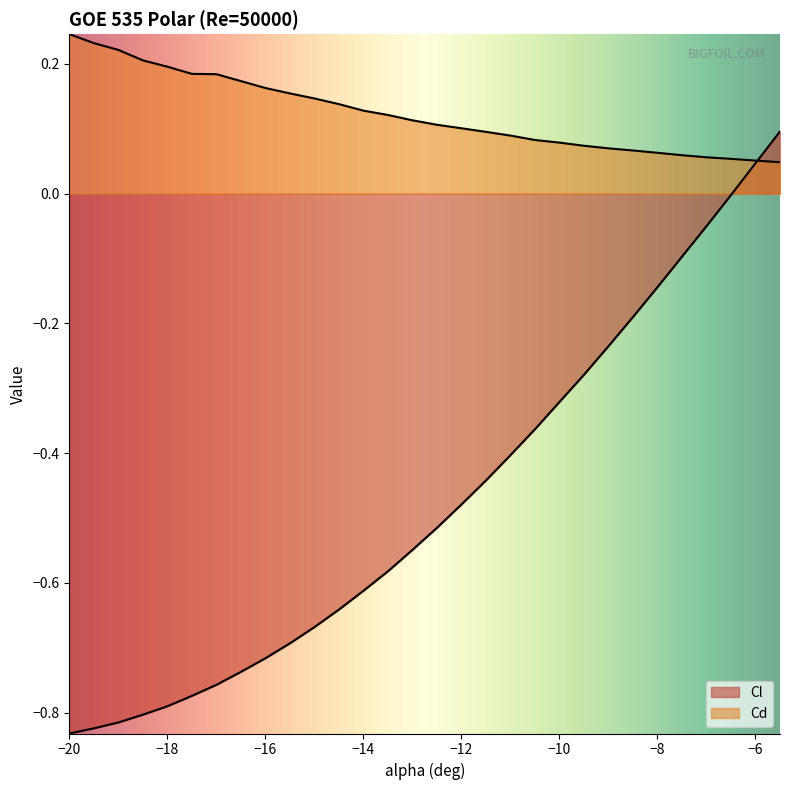

Which label corresponds to the largest value in the chart?

-20